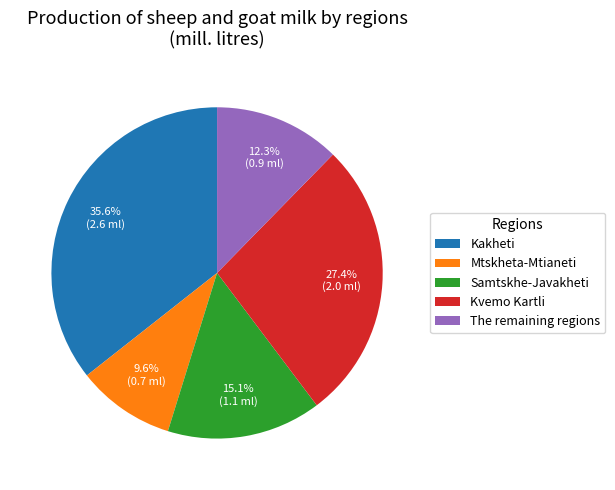

To the nearest percent, what is the combined percentage of Samtskhe-Javakheti and The remaining regions?

27%